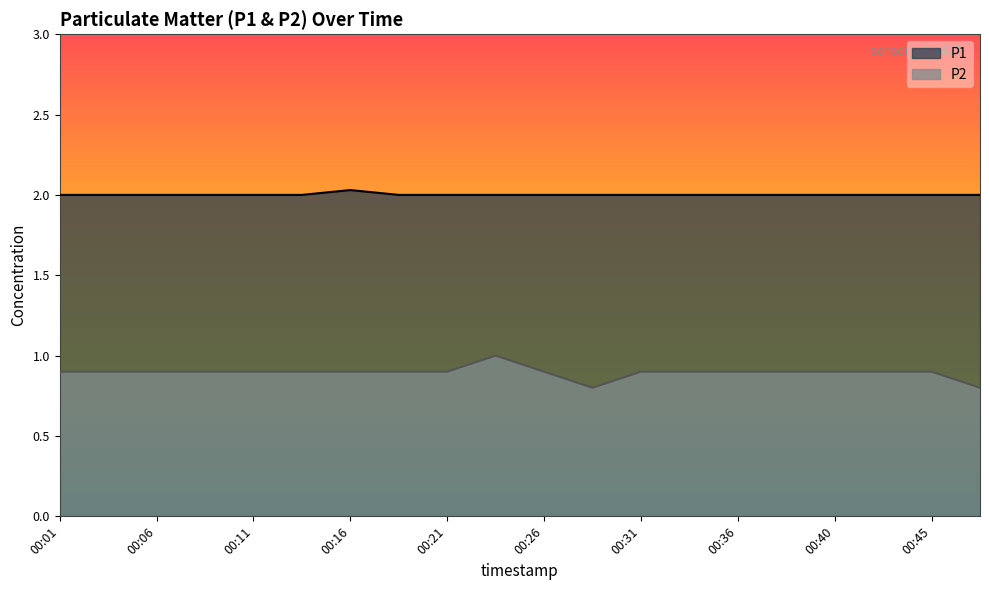

Which series has the widest spread of values?

P2